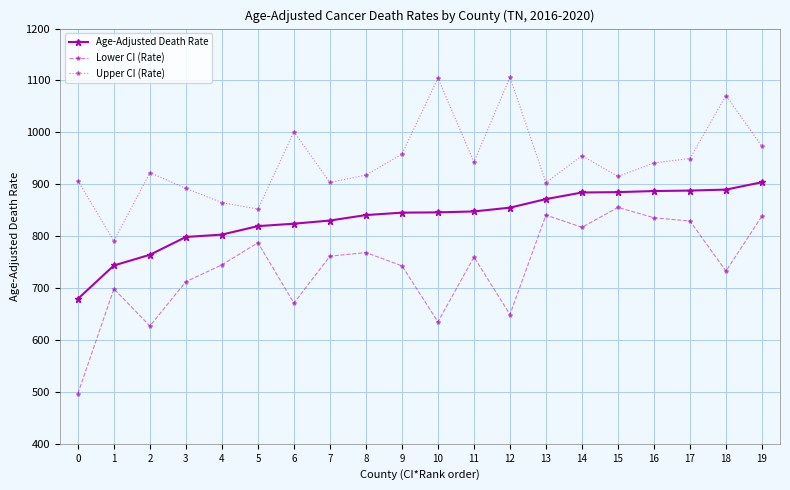

At 14, list the series in order from largest to smallest.

Upper CI (Rate), Age-Adjusted Death Rate, Lower CI (Rate)